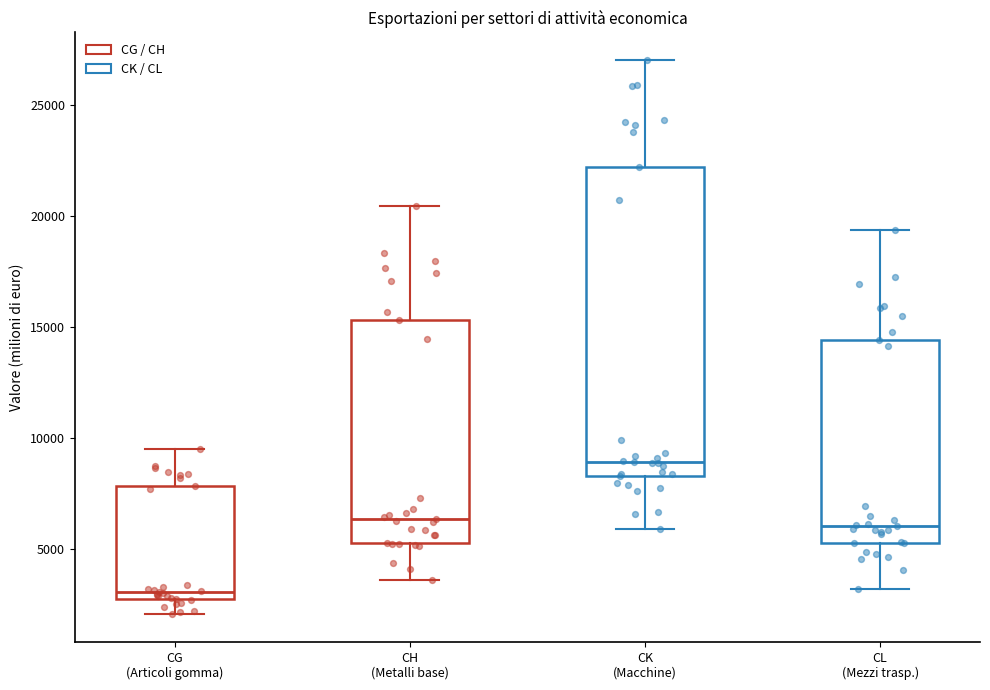

Where does the median line of the box for CH (Metalli base) sit on the y-axis? The values are not printed on the chart, so give them approximately, as read against the axis.

6500